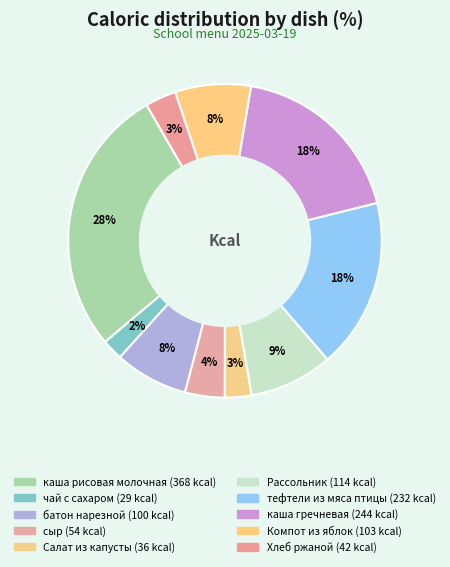

Is it true that каша рисовая молочная is 28% of the pie?

True